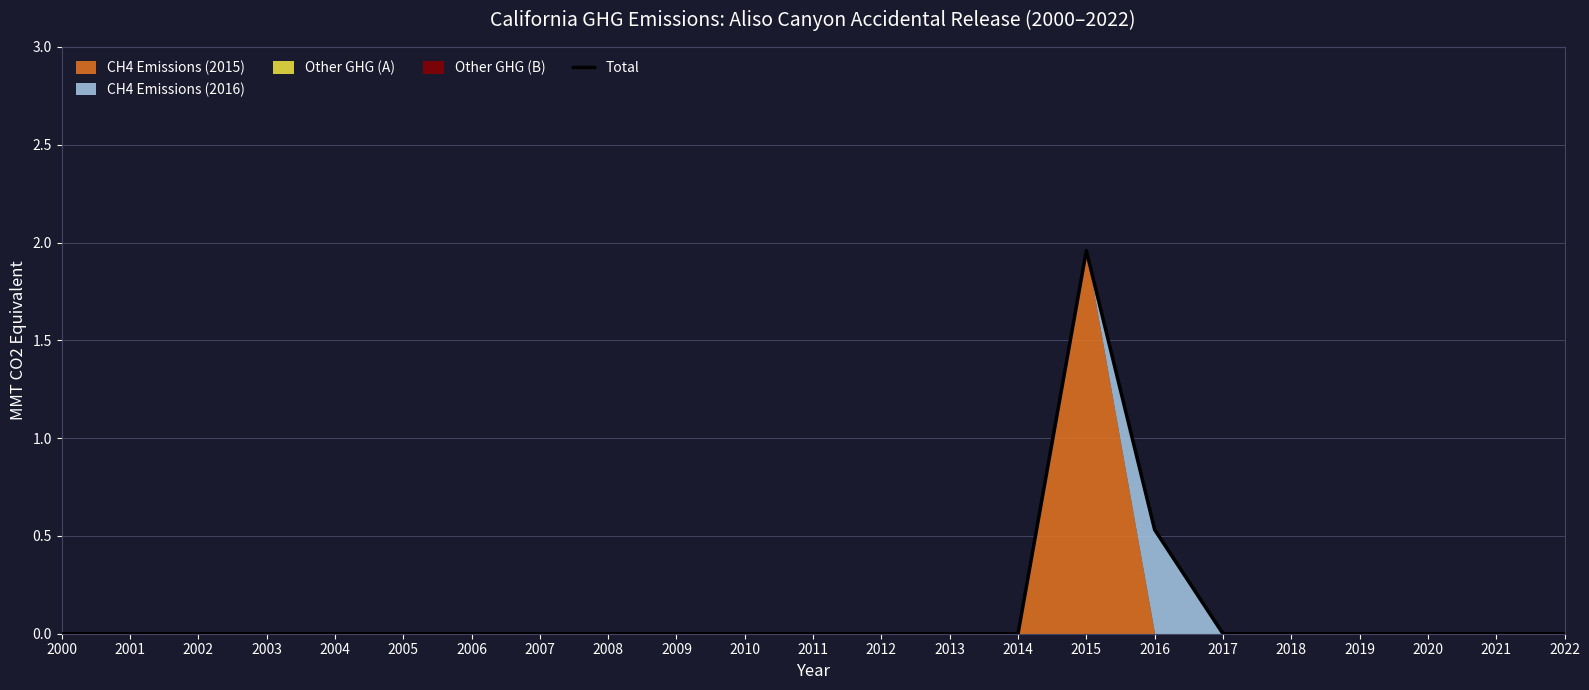

Which label corresponds to the largest value in the chart?

2015